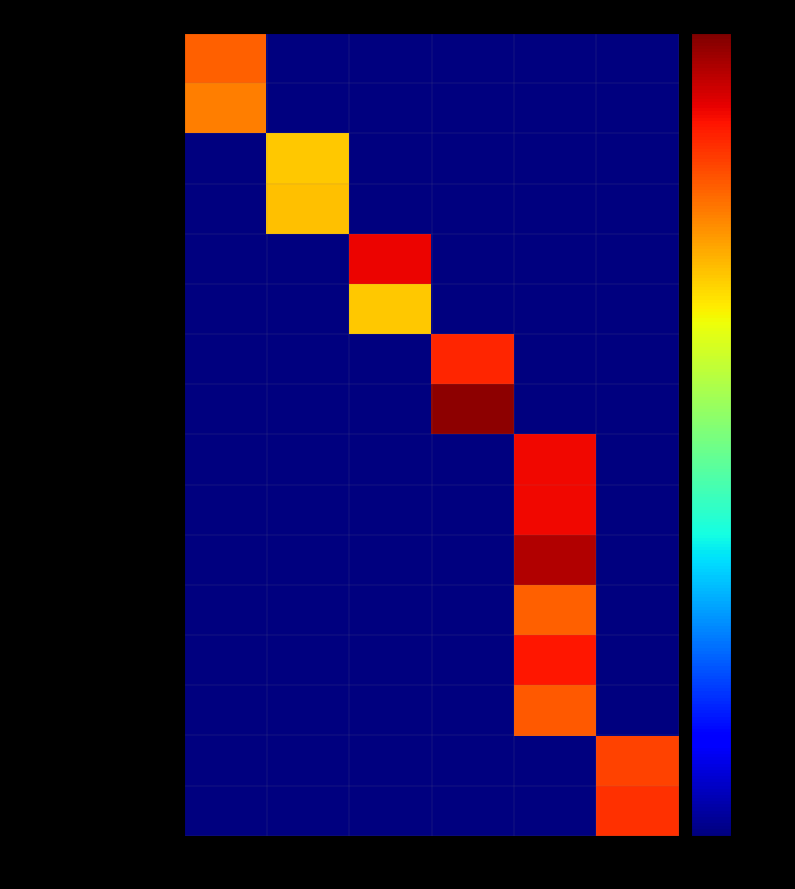

At how many categories does at least one series exceed 14884?

1